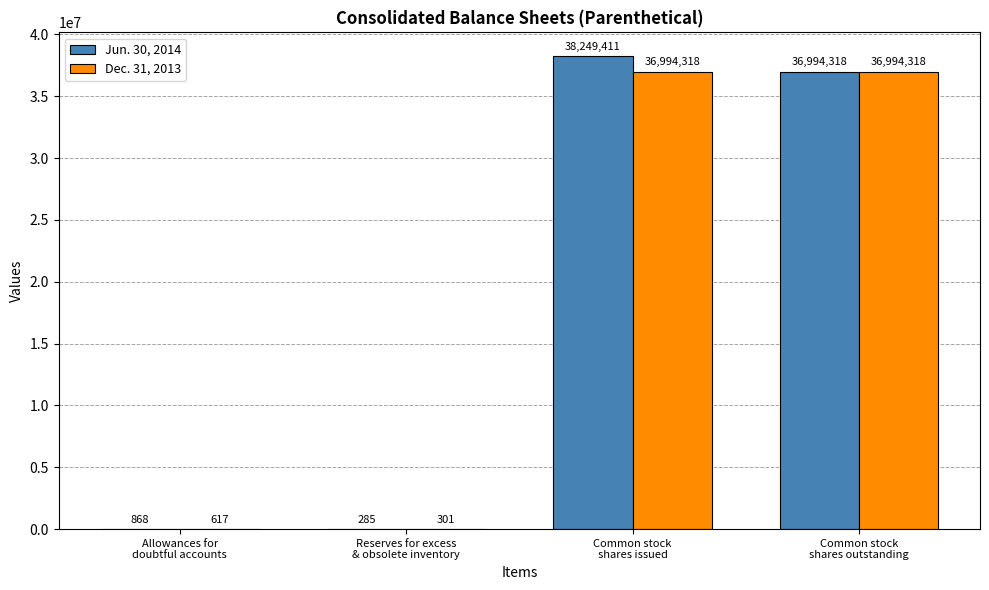

Where does the Jun. 30, 2014 series first go above 36994318?

Common stock
shares issued